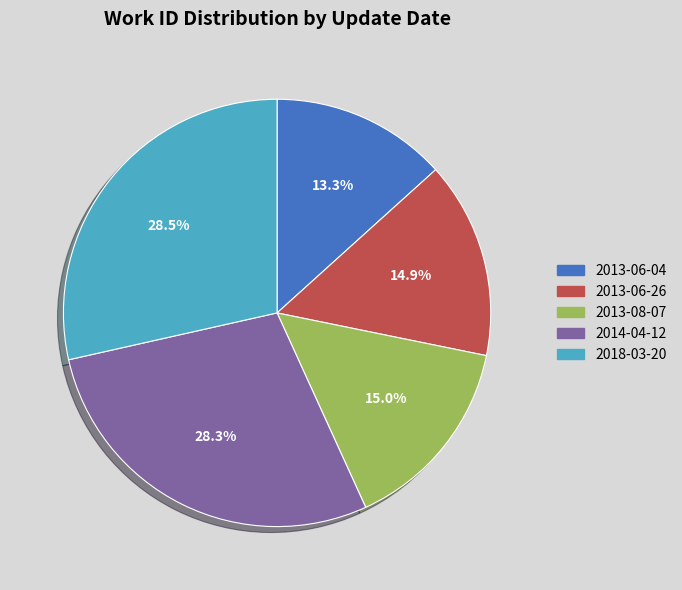

What is the smallest slice in the pie chart?

2013-06-04